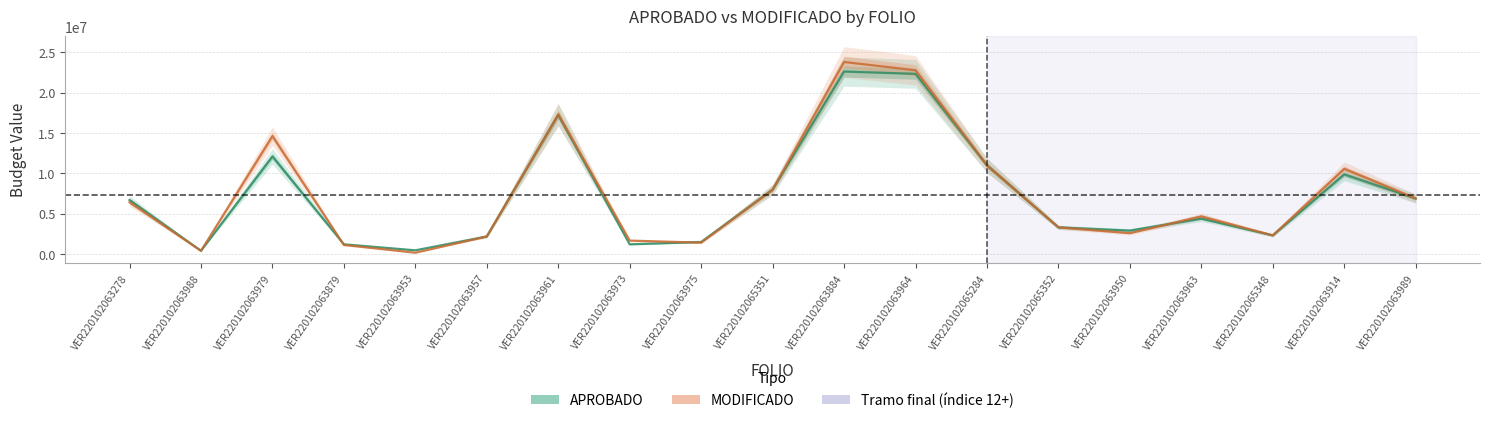

Where is the first local minimum for APROBADO?

VER220102063988